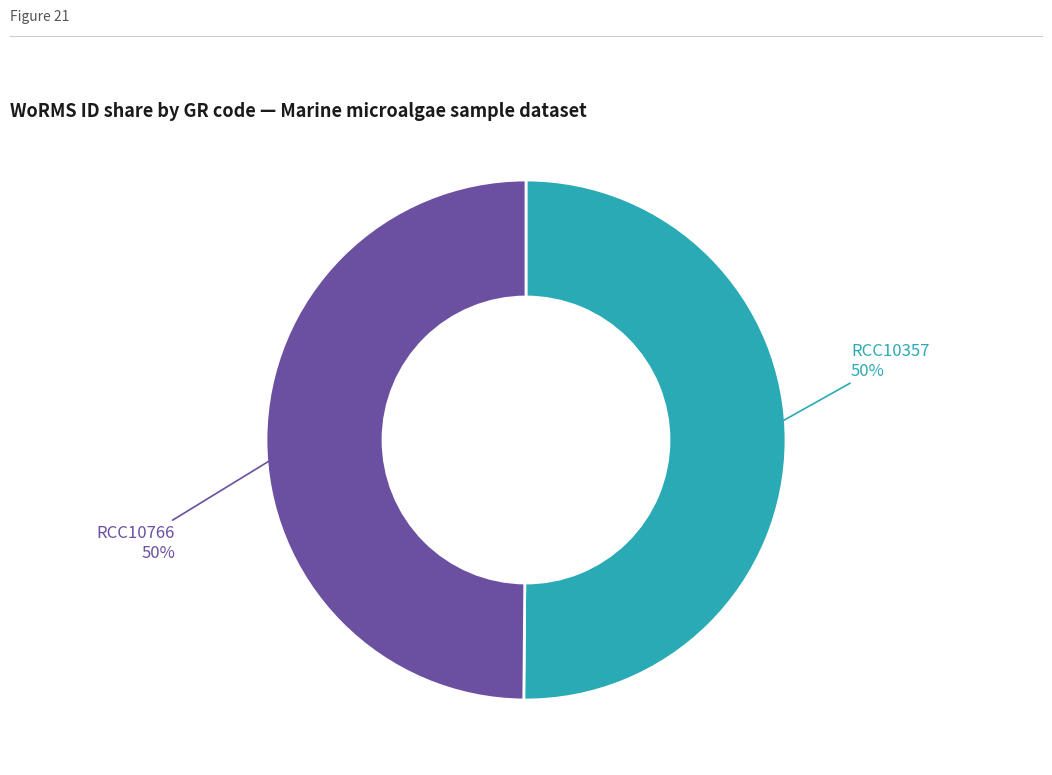

To the nearest percent, what percentage of the pie is RCC10357?

50%